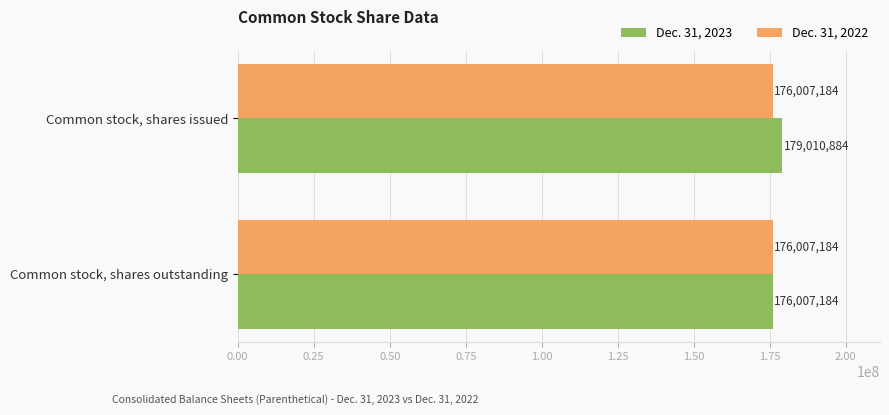

List the series in order of their peak value, lowest first.

Dec. 31, 2022, Dec. 31, 2023